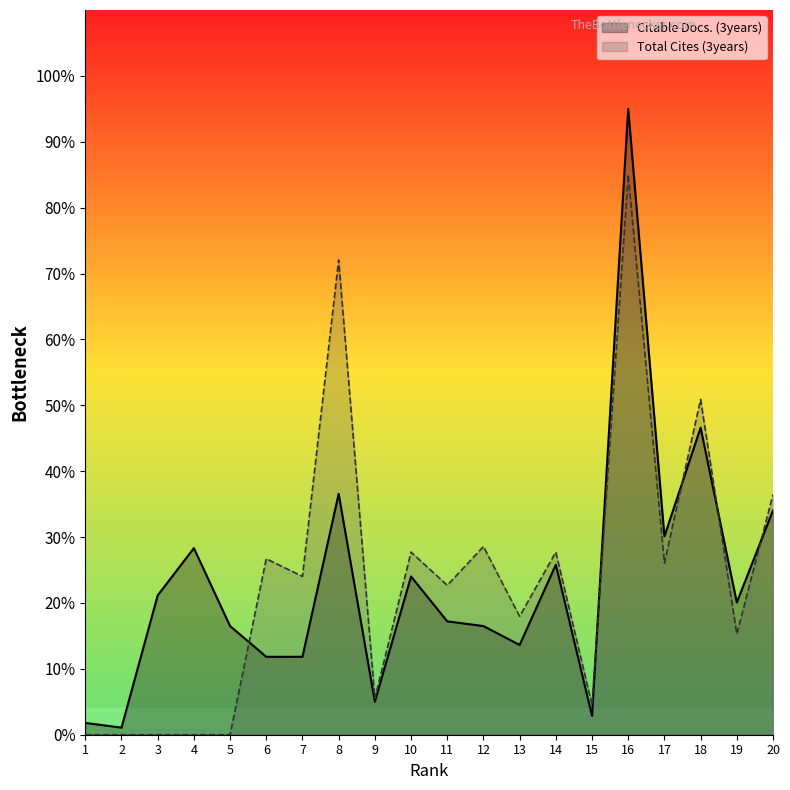

True or false: Citable Docs. (3years) has more than 0 interior local peaks.

True